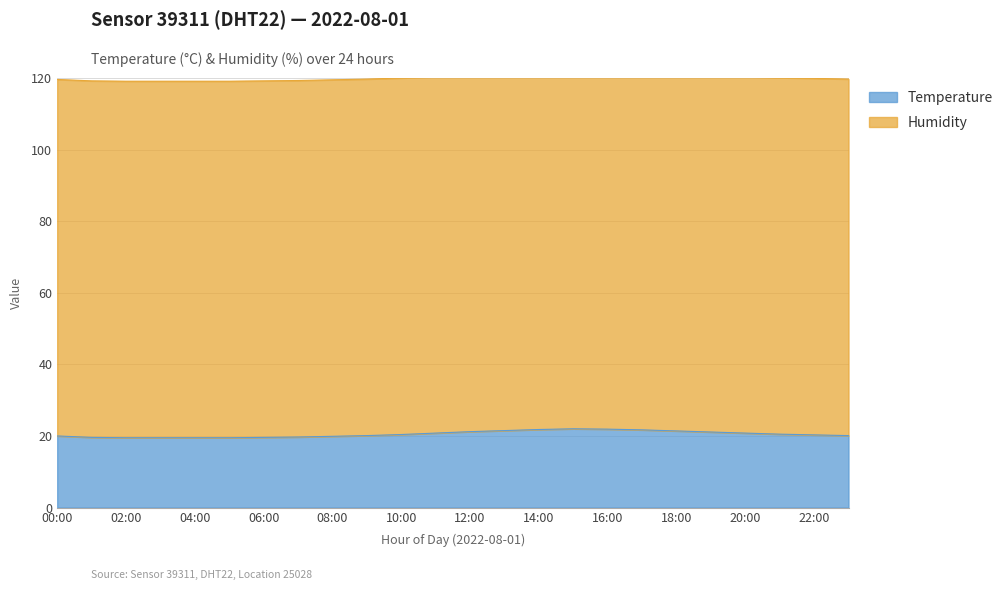

List the labels in order of value, smallest first.

02:00, 03:00, 04:00, 05:00, 01:00, 06:00, 07:00, 08:00, 00:00, 09:00, 23:00, 22:00, 10:00, 21:00, 11:00, 20:00, 19:00, 12:00, 18:00, 13:00, 17:00, 14:00, 16:00, 15:00